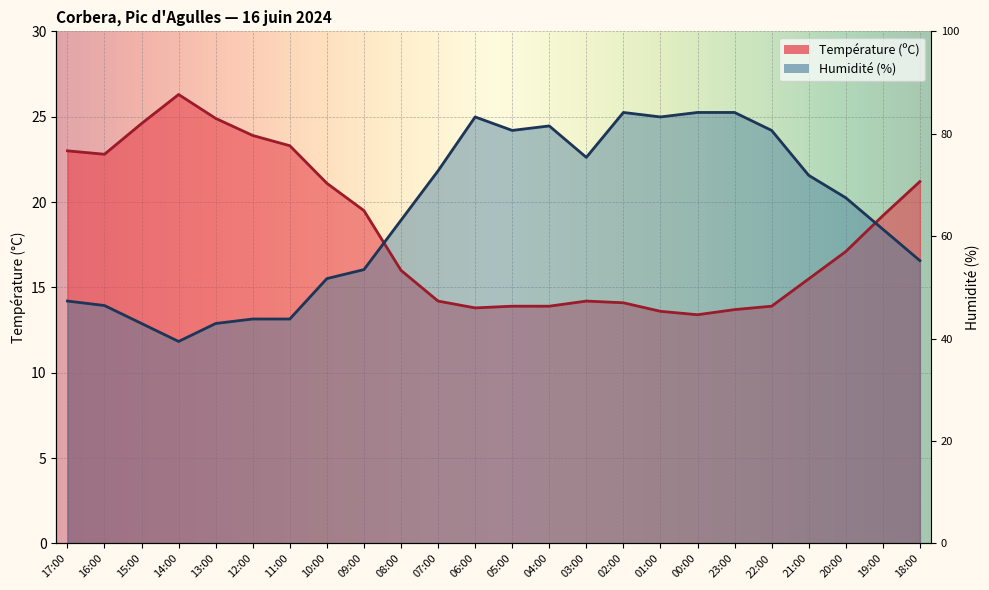

List the series in order of their peak value, lowest first.

Humidité (%), Température (ºC)